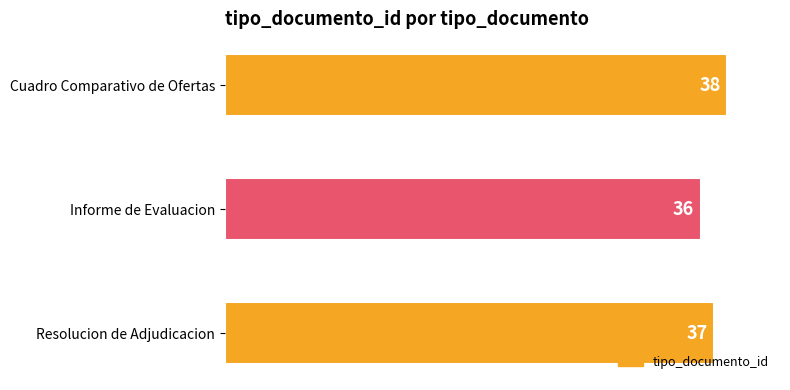

Rank the categories by value from lowest to highest.

Informe de Evaluacion, Resolucion de Adjudicacion, Cuadro Comparativo de Ofertas